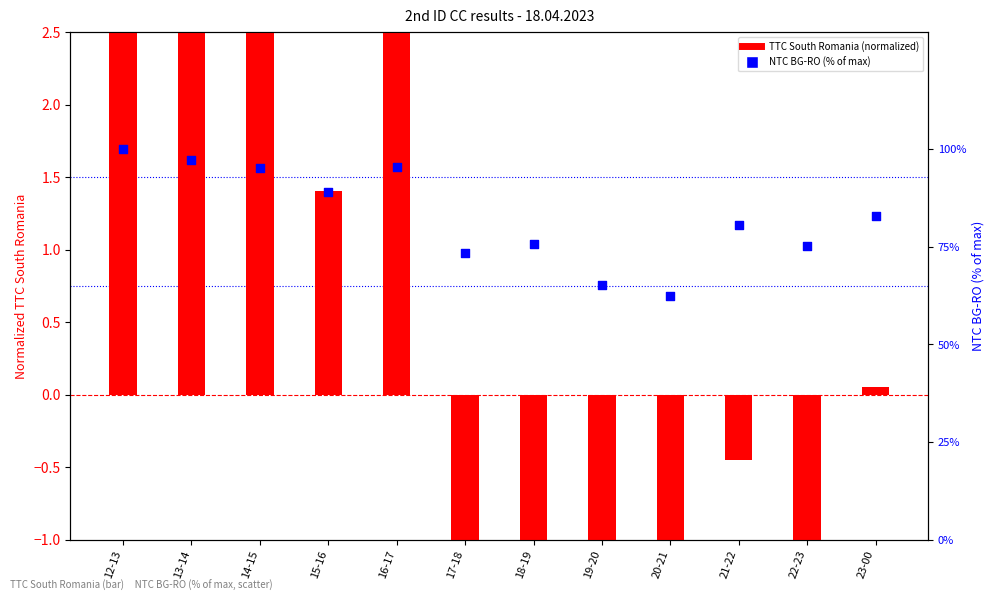

Which series has the largest total across all categories?

NTC BG-RO (% of max)